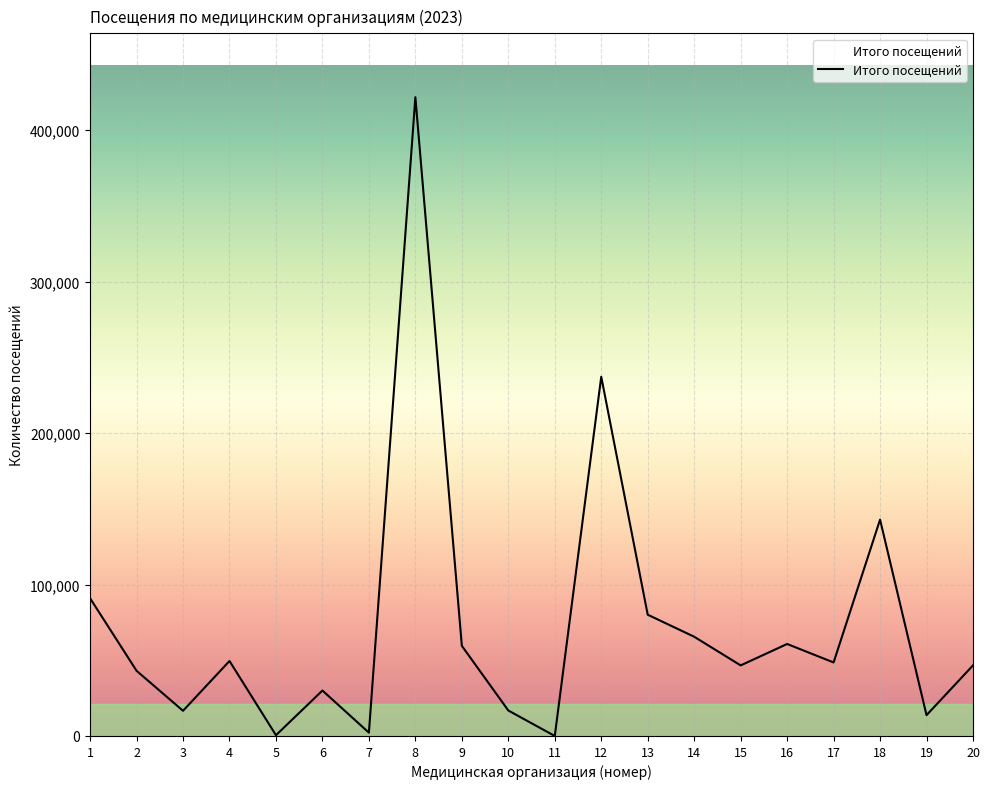

What is the ratio of the value at 10 to the value at 3?

1.0